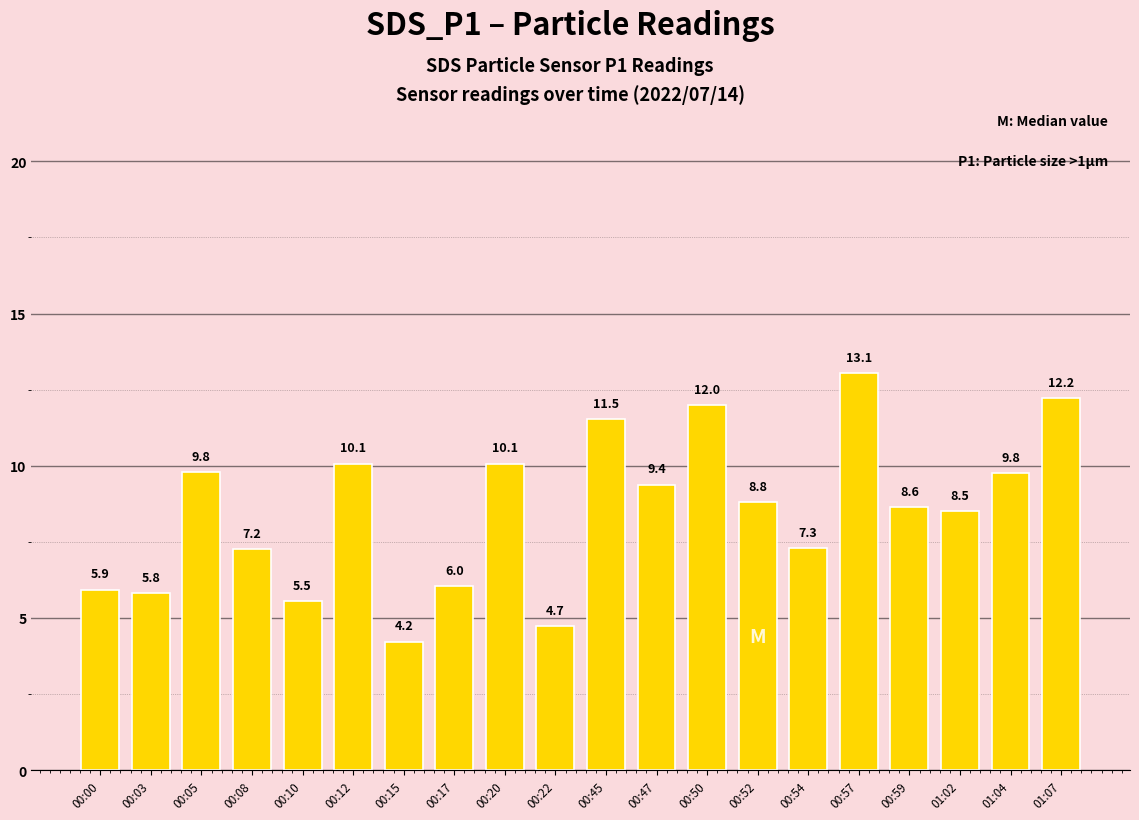

What position from the right is 00:50?

8